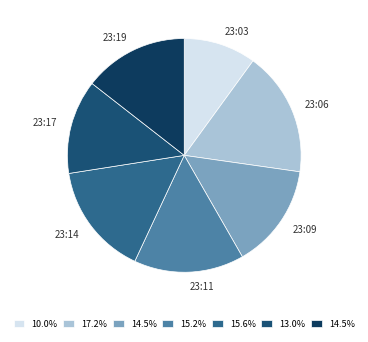

What is the ratio of the value at 23:19 to the value at 23:11?

0.9